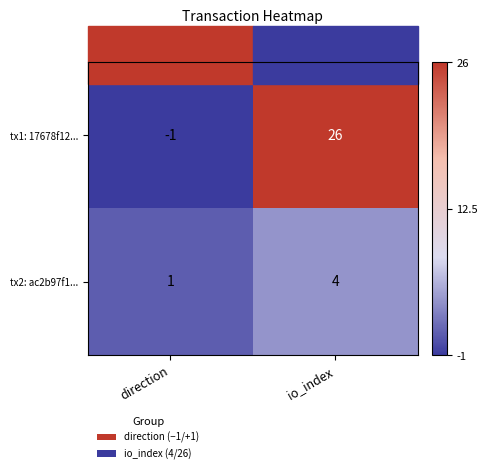

Which category has the highest value across all series?

io_index